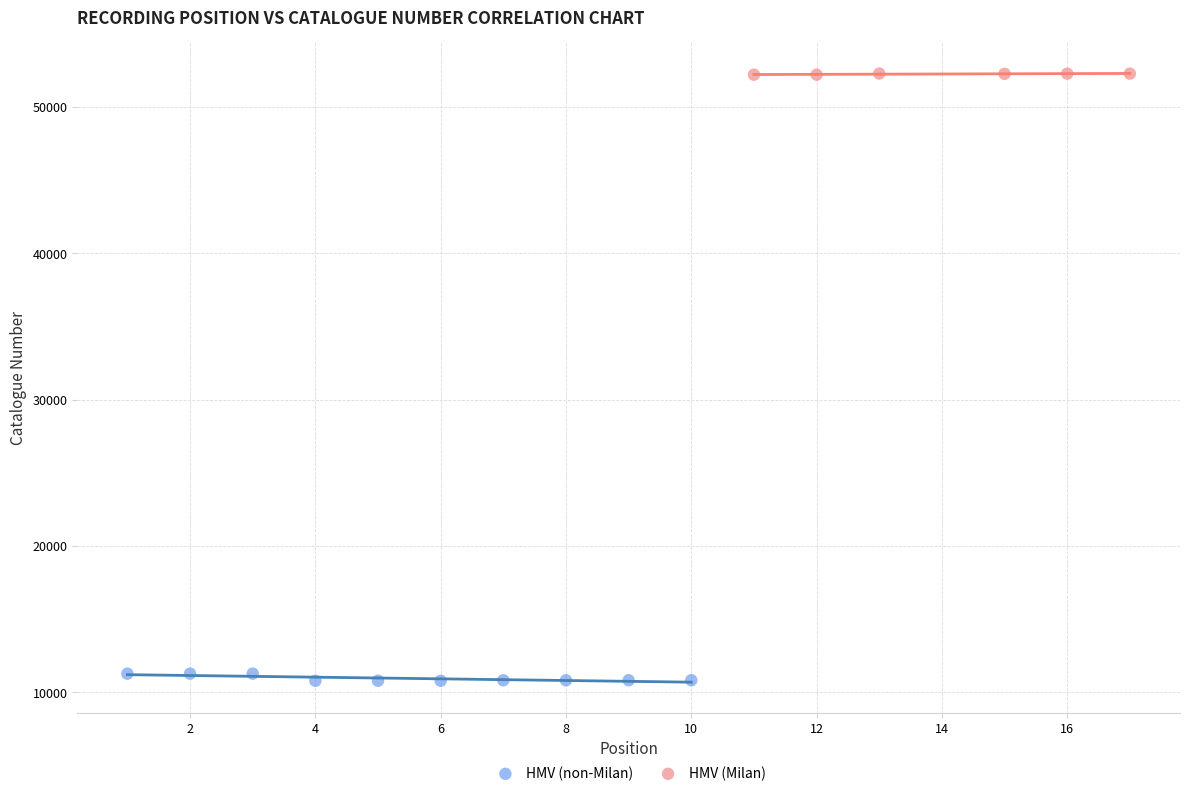

Which series reaches the minimum Y coordinate?

HMV (non-Milan)